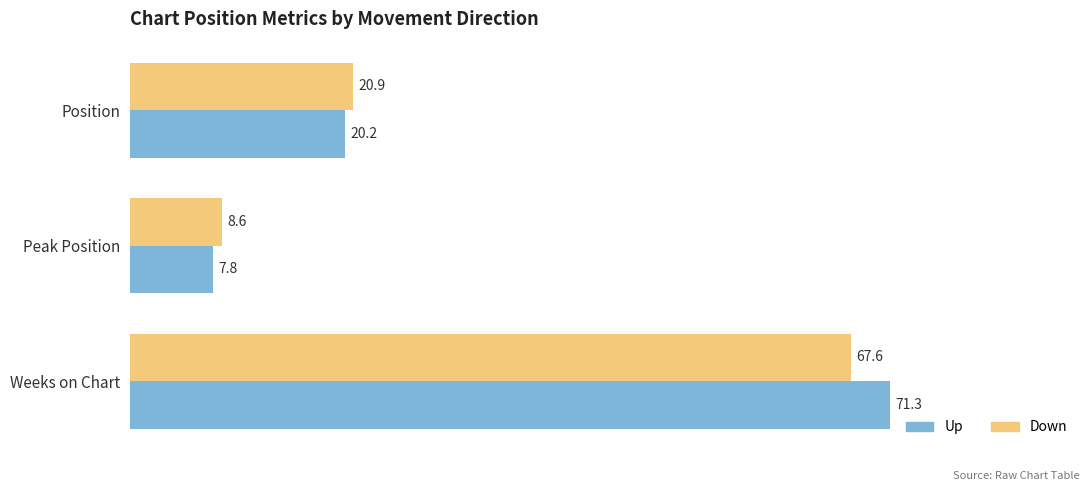

At Position, list the series in order from smallest to largest.

Up, Down